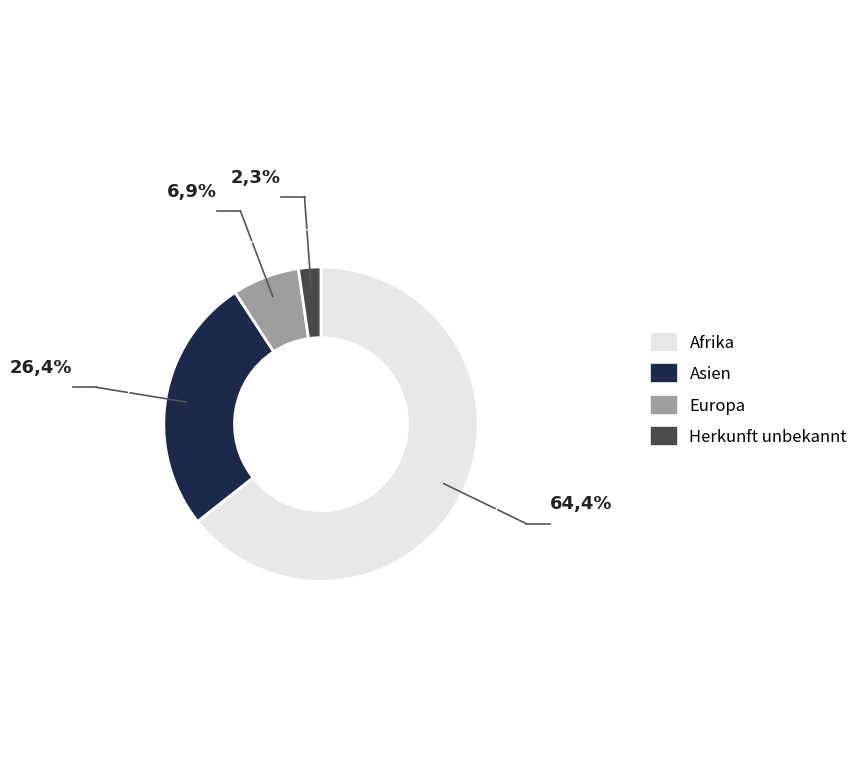

Count the number of slices in the pie.

4